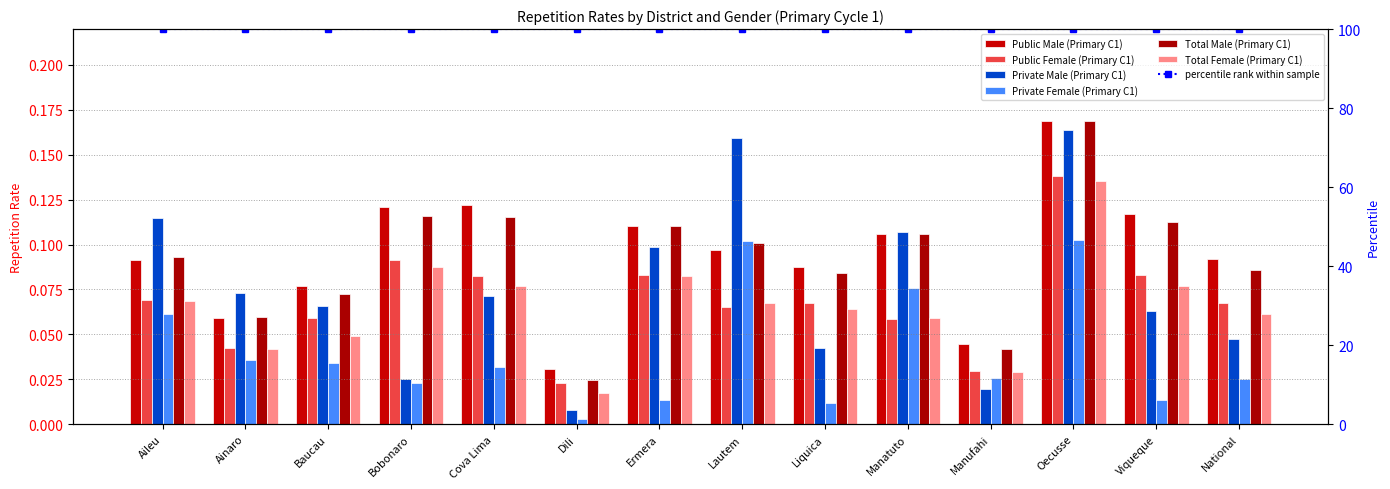

Which series has the largest total across all categories?

Public Male (Primary C1)